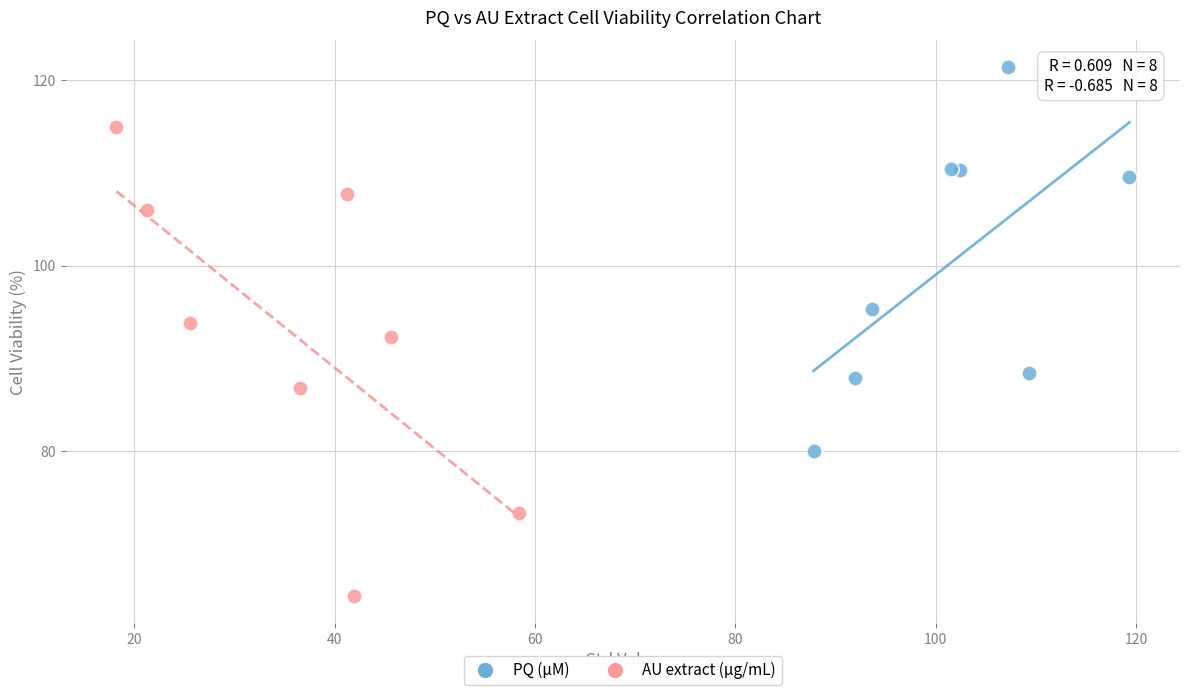

Which series contains the highest Y value?

PQ (μM)